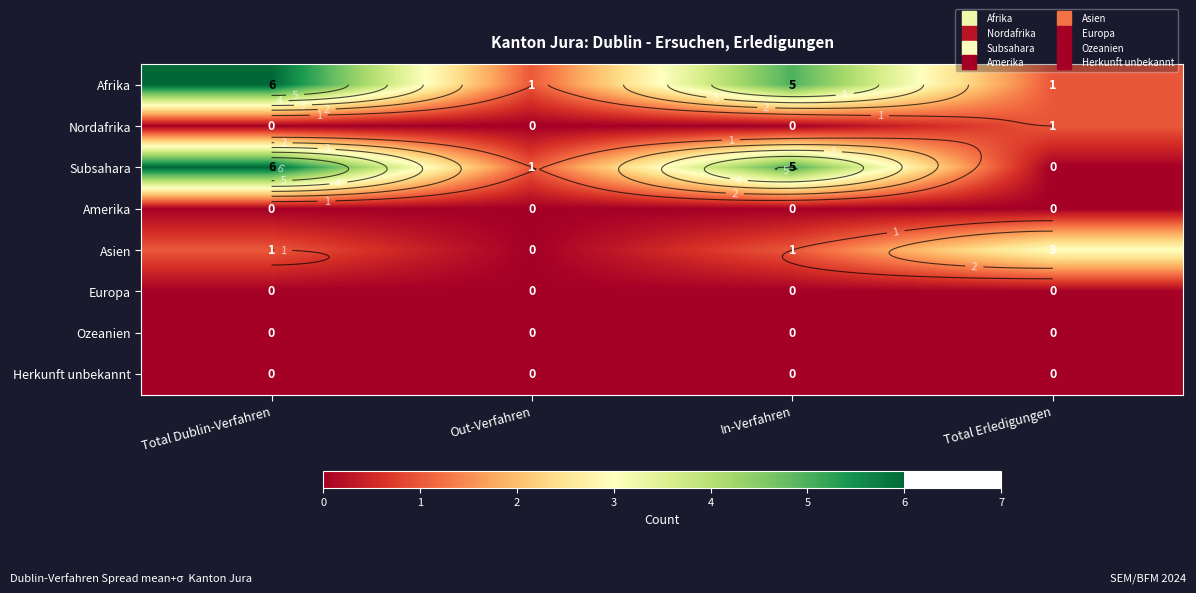

At which label does Afrika reach its peak?

Total Dublin-Verfahren